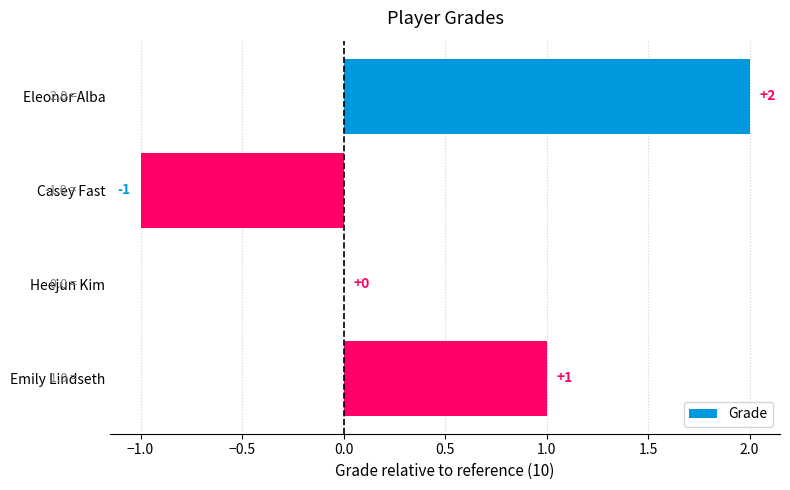

Which label corresponds to the largest value in the chart?

Eleonor Alba